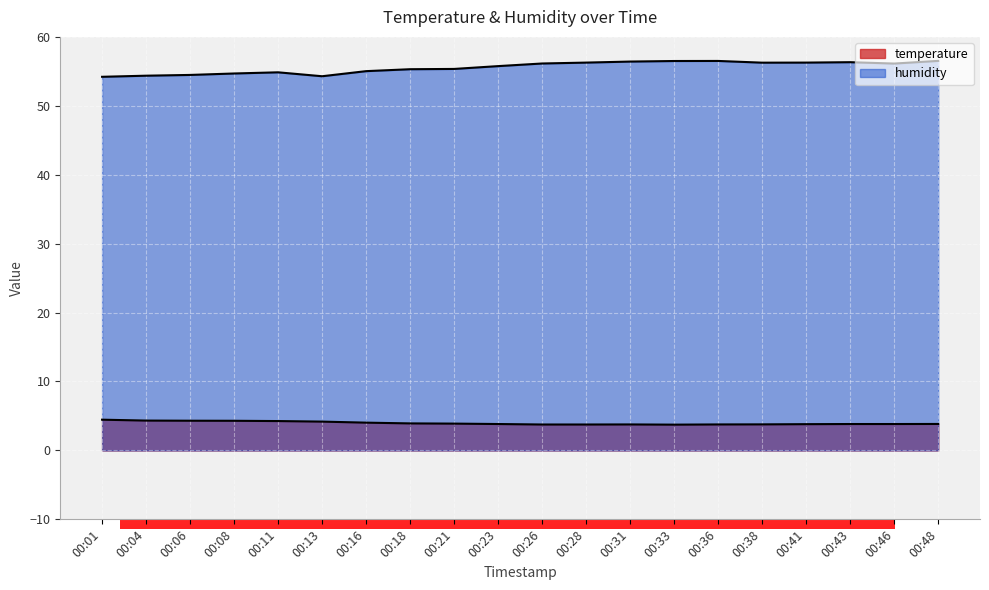

Reading right to left, extract all data points from this chart.

temperature: 3.8	3.8	3.8	3.8	3.8	3.8	3.7	3.8	3.8	3.8	3.8	3.9	3.9	4.0	4.2	4.3	4.3	4.3	4.3	4.5
humidity: 56.5	56.1	56.3	56.3	56.3	56.5	56.5	56.4	56.3	56.1	55.8	55.4	55.3	55.0	54.3	54.9	54.7	54.5	54.4	54.2